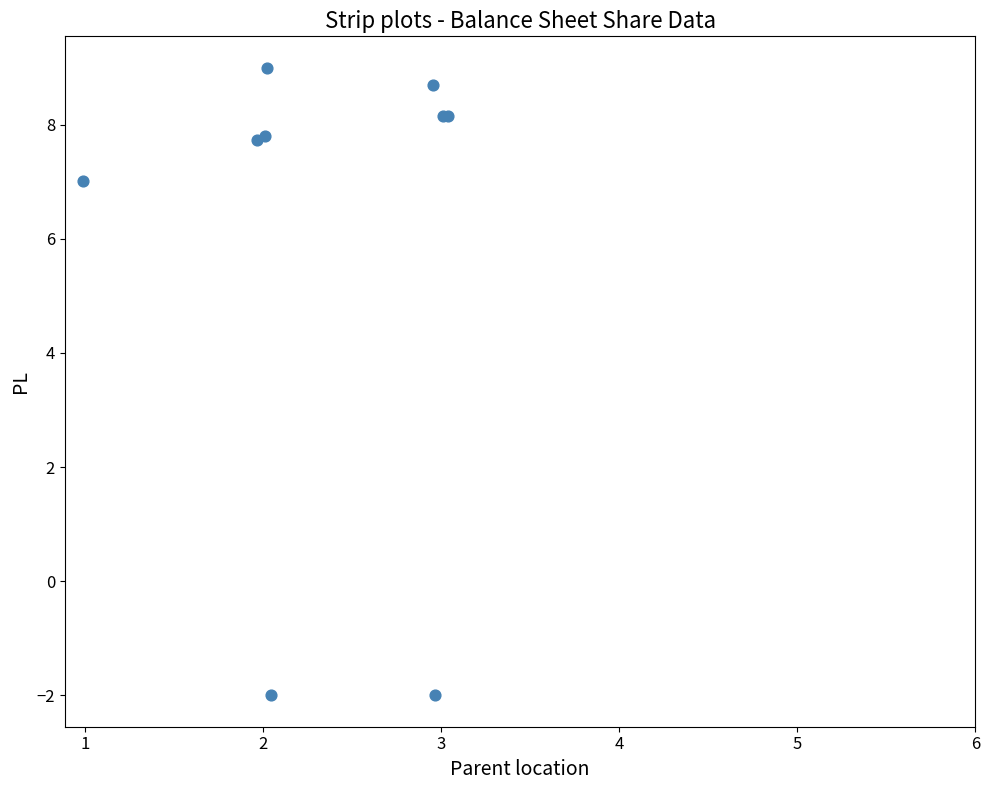

What Y value in the scatter plot is closest to 3?

7.0